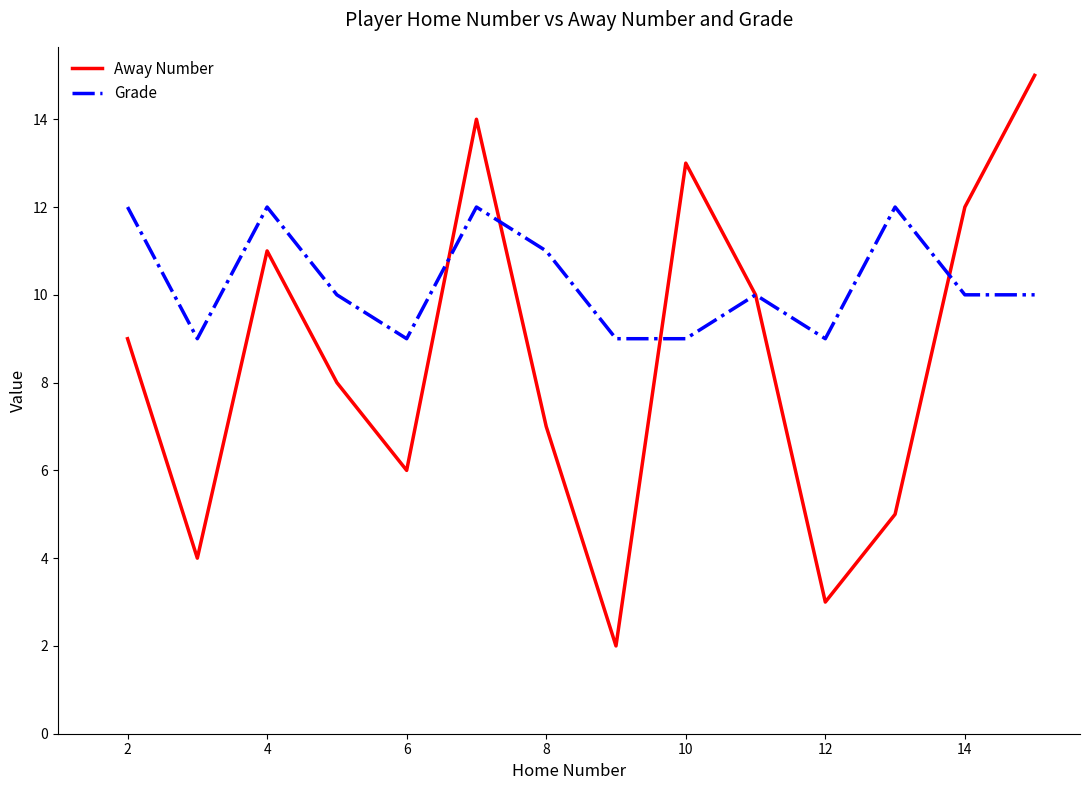

Does the chart display data point markers on the line(s)?

No